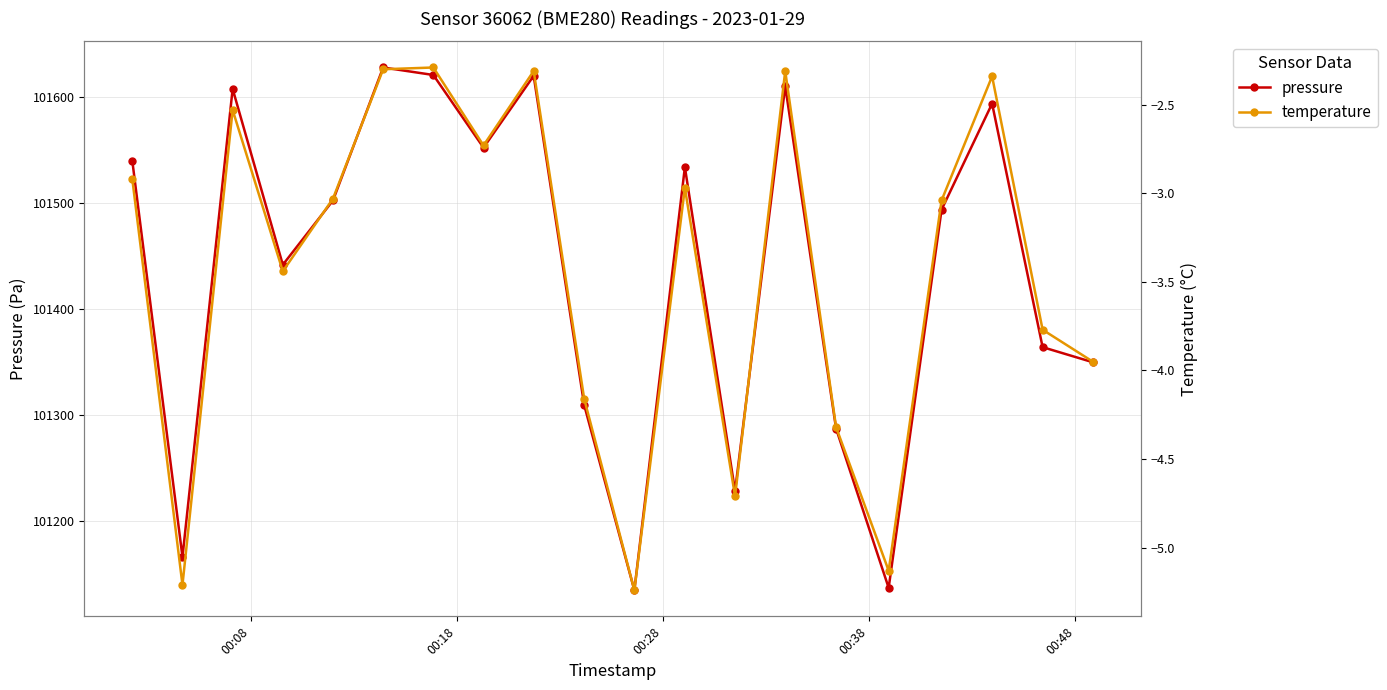

How many distinct data groups are displayed?

2